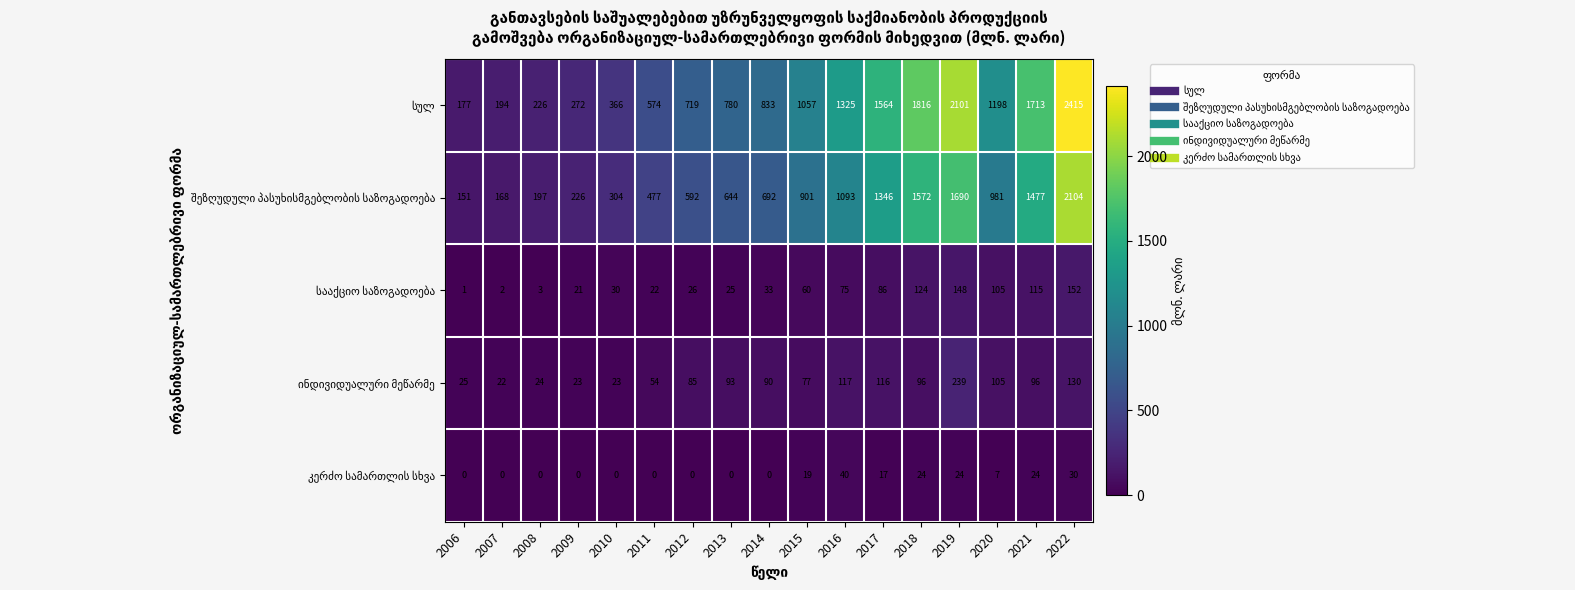

At how many categories does at least one series exceed 1421?

5